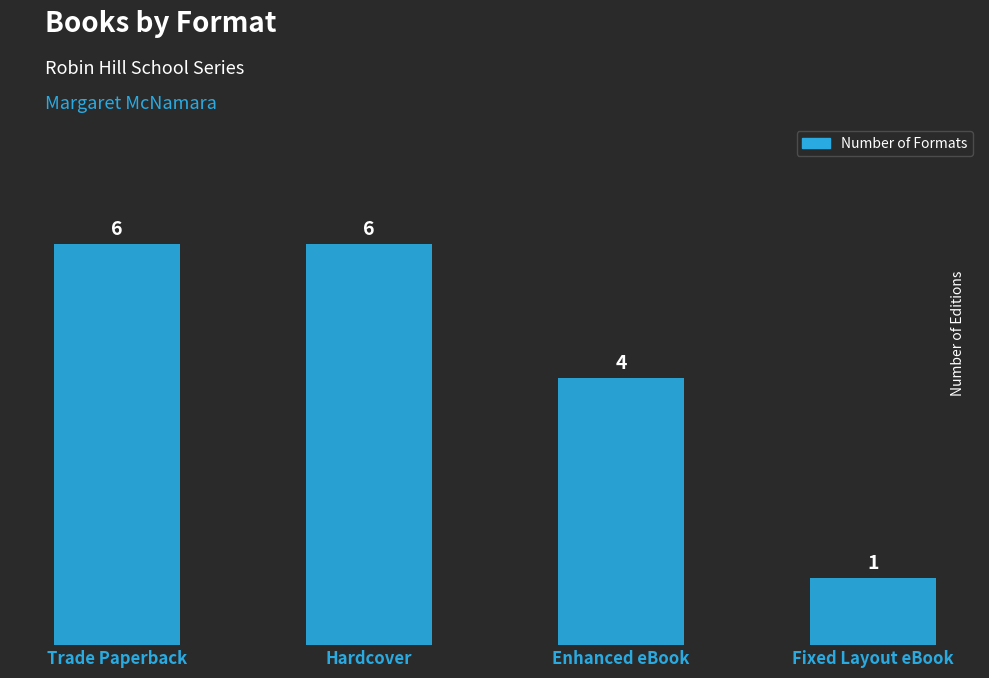

What is the smallest value displayed?

1